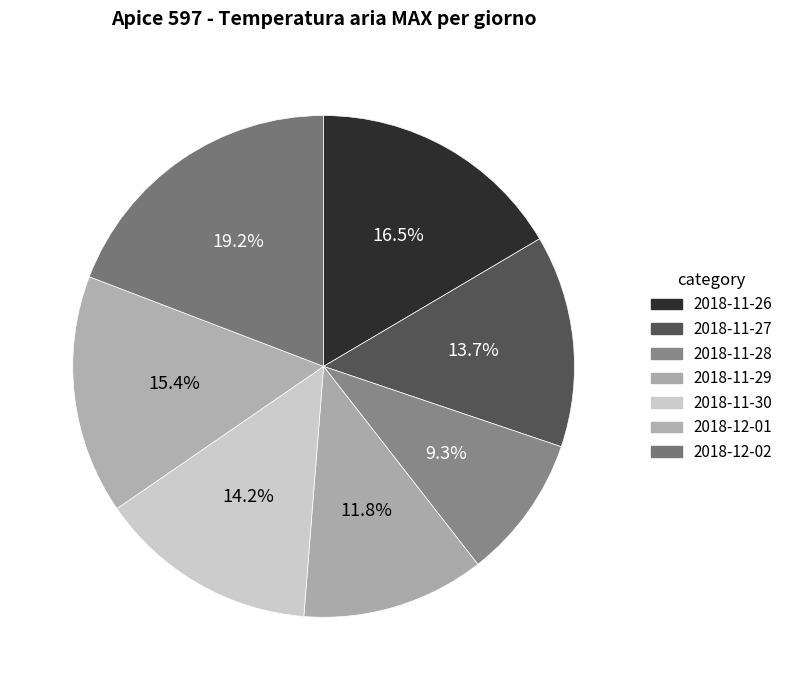

The 2018-11-29 slice represents 12% of the pie. True or false?

True